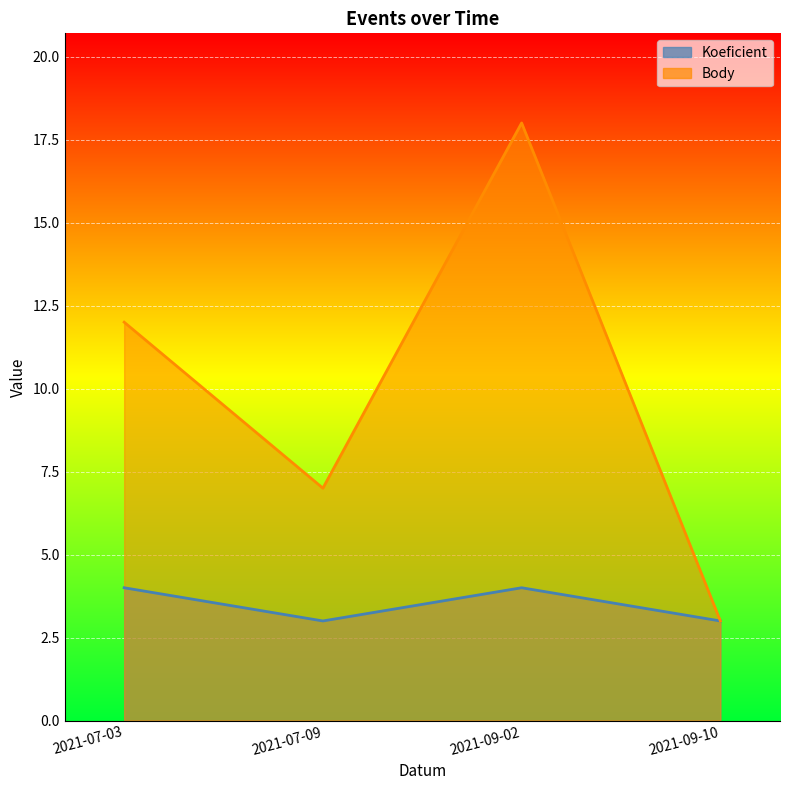

What is the difference between the second highest and minimum values in the Koeficient series?

1